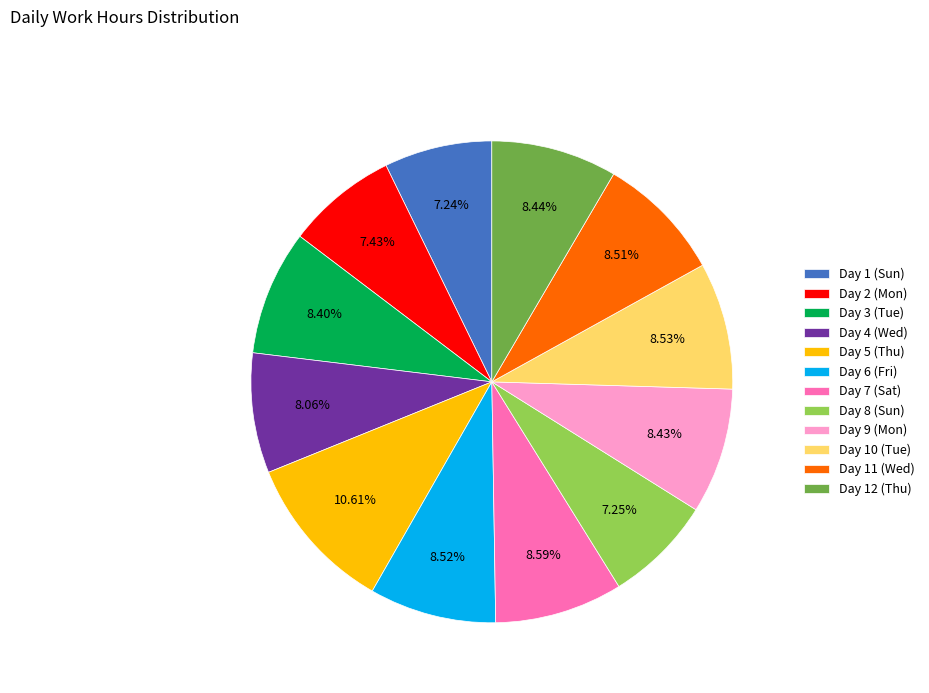

What is the largest slice in the pie chart?

Day 5 (Thu)